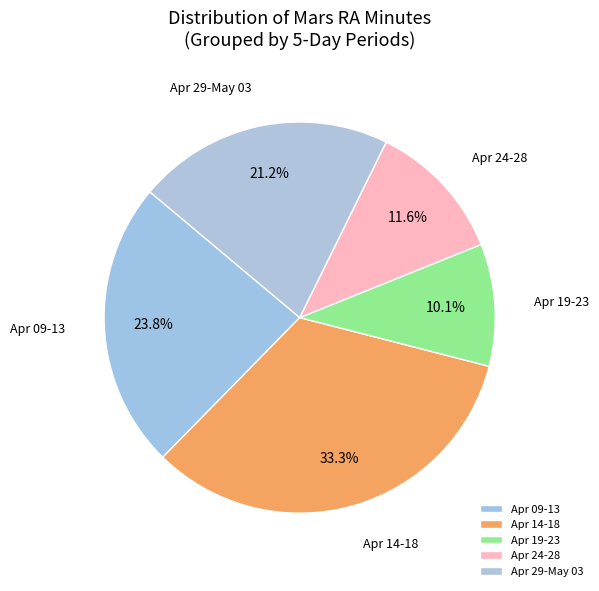

The Apr 09-13 slice represents 15% of the pie. True or false?

False